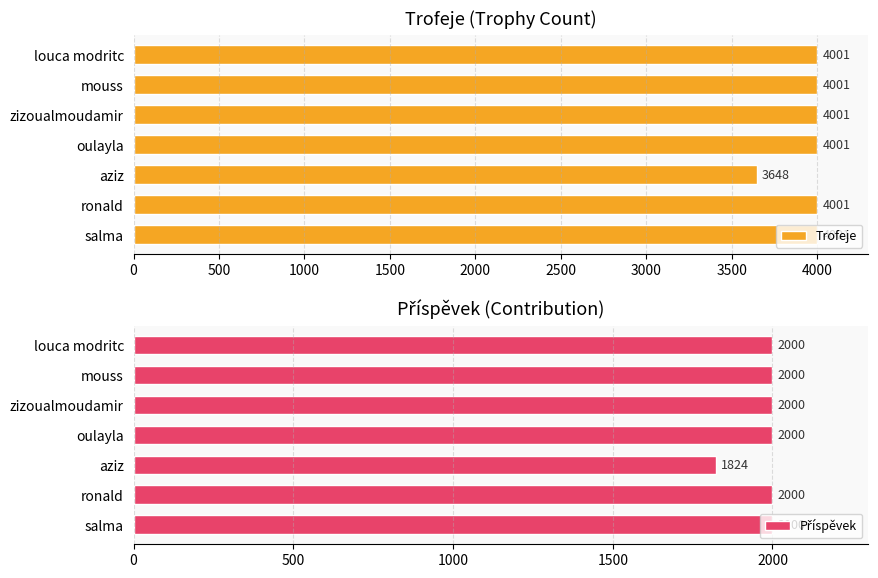

The value of Trofeje at mouss is 6274. True or false?

False